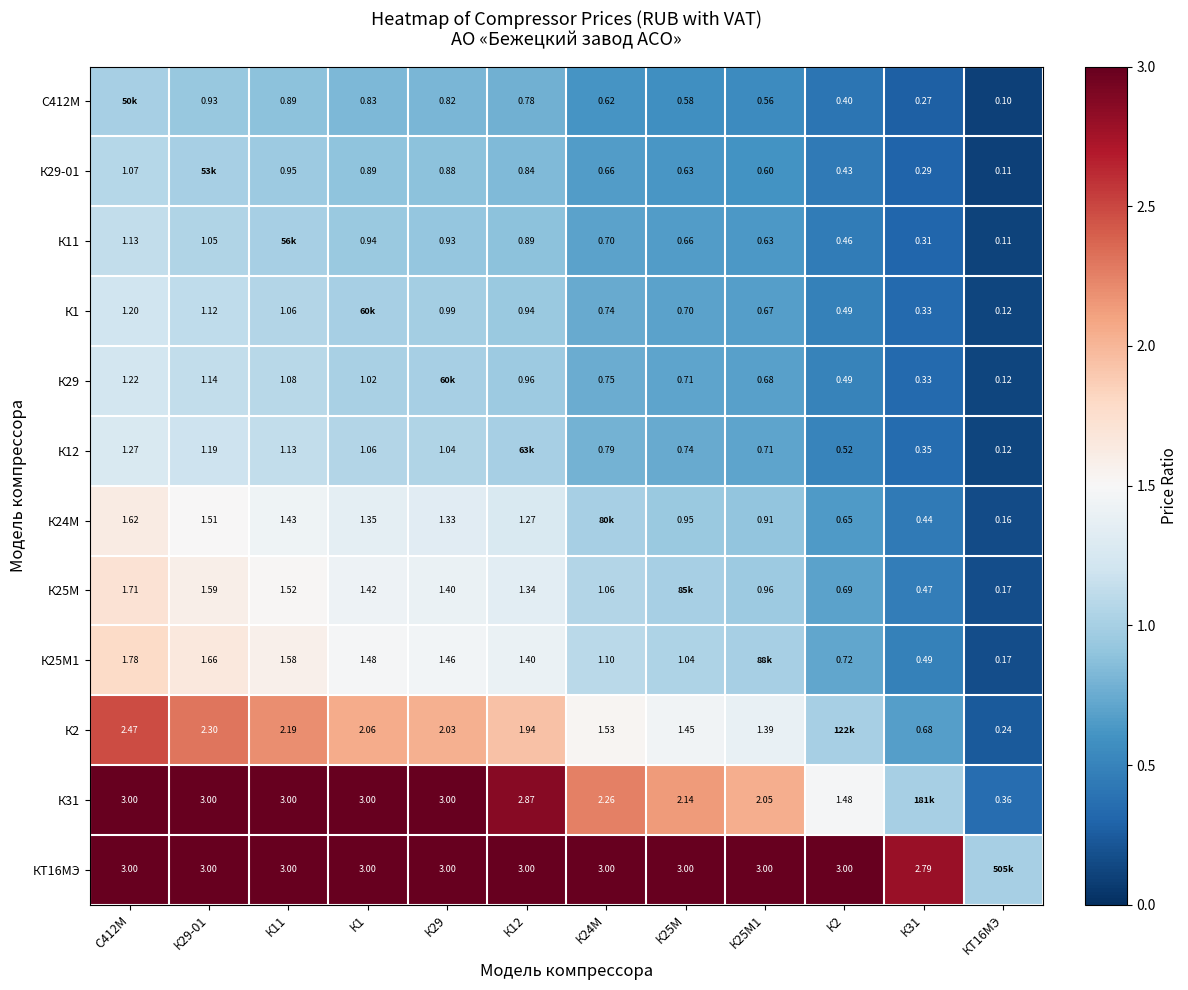

Is the value of К31 at КТ16МЭ greater than the value of К29-01 at К25М?

No